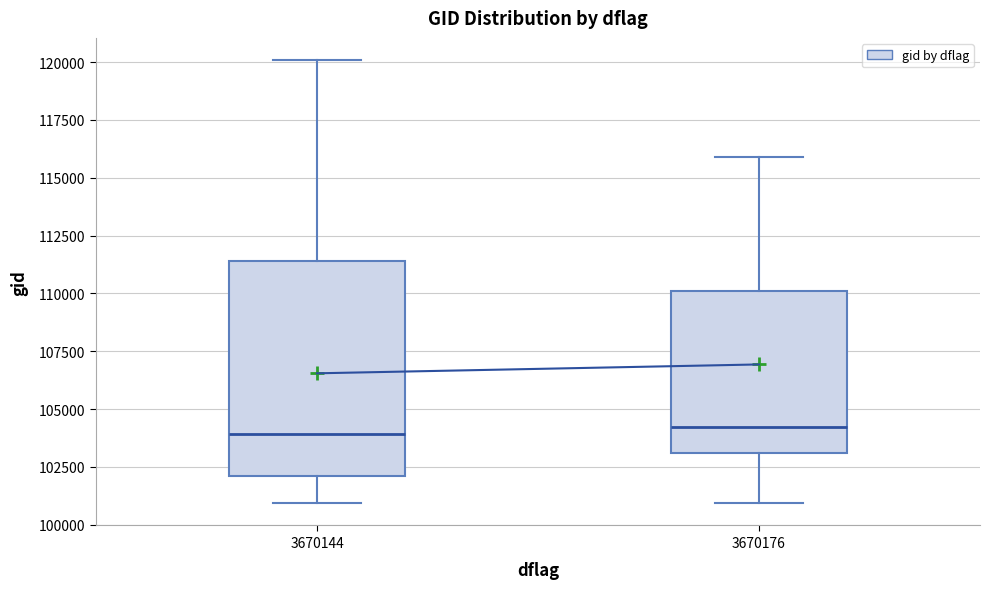

Comparing the boxes themselves (not the whiskers), which one is the tallest?

3670144